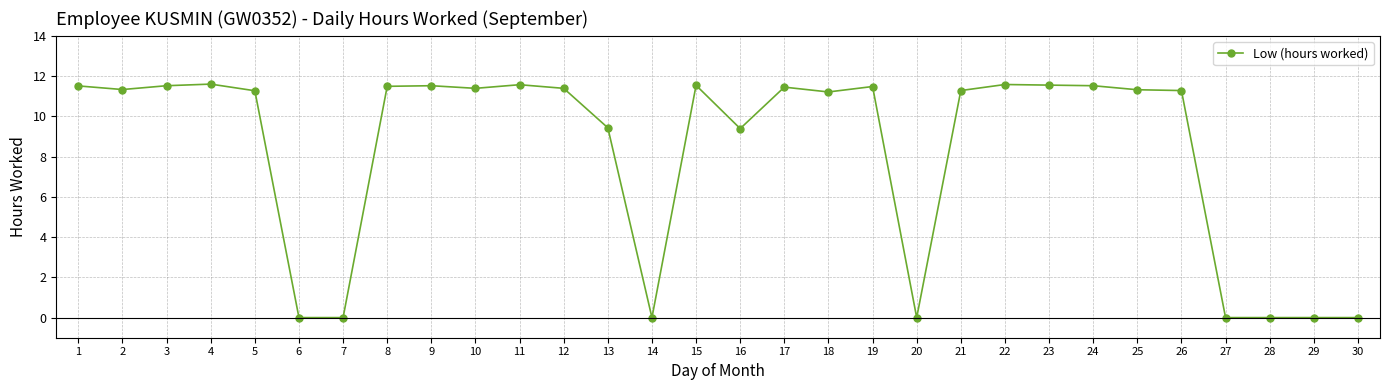

What is the value of the 12th point from the left?

11.4